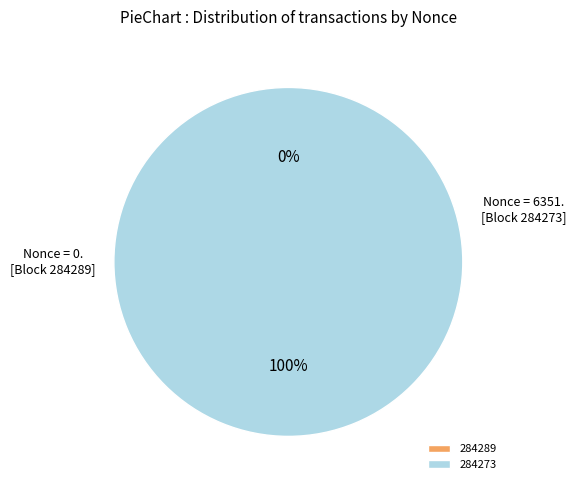

How many slices are in this pie chart?

2